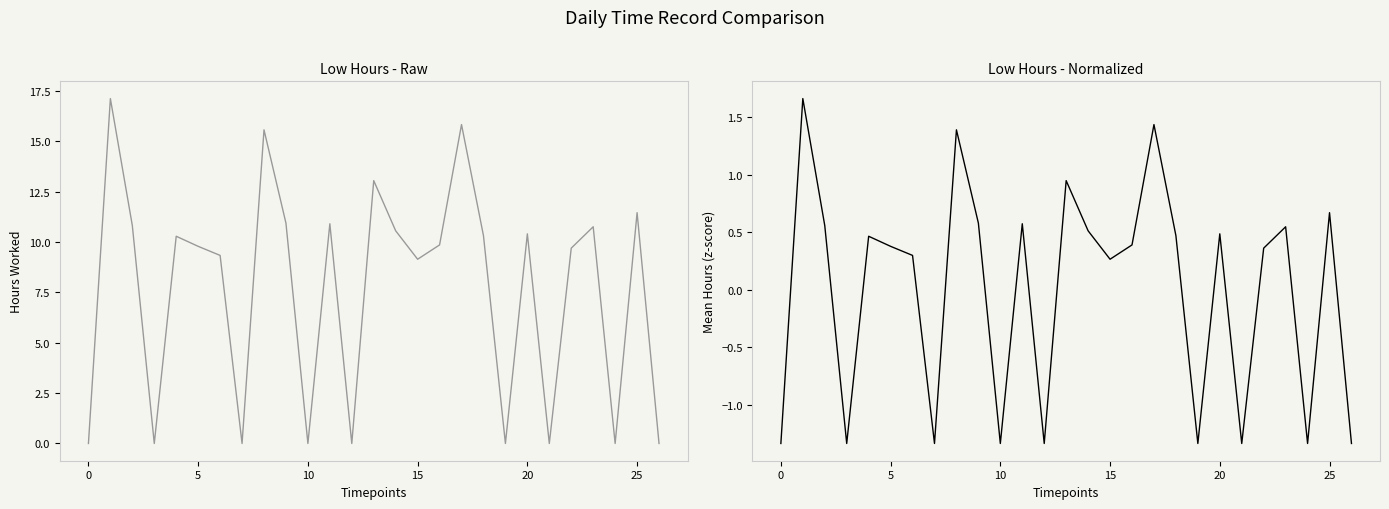

What is the minimum value for Low (normalized)?

-1.3